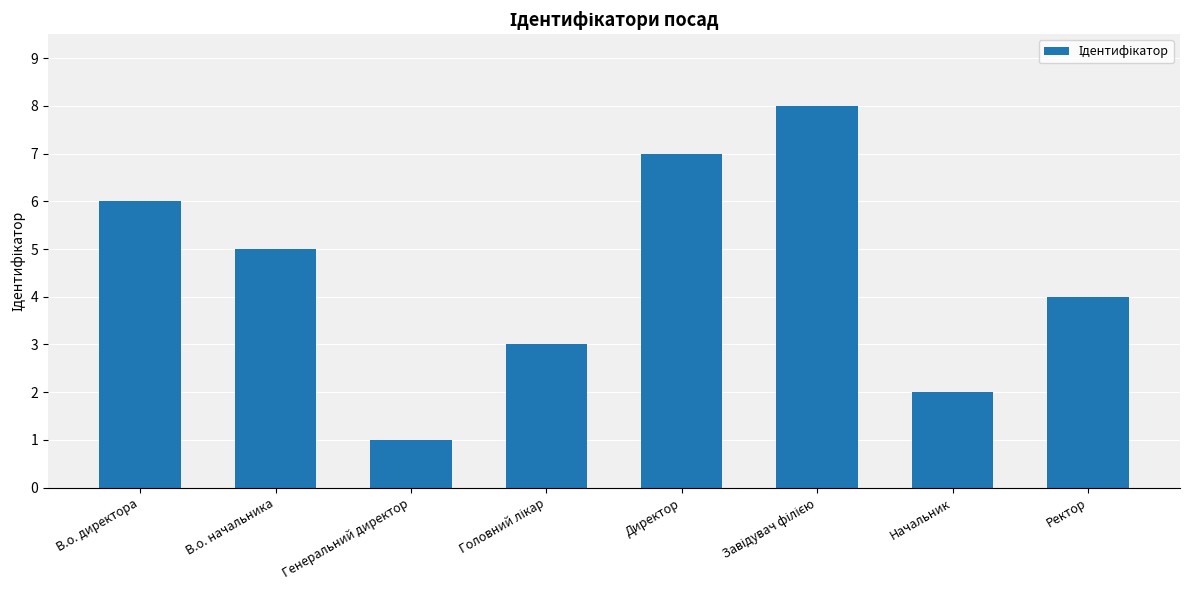

What is the label of the 7th bar from the right?

В.о. начальника